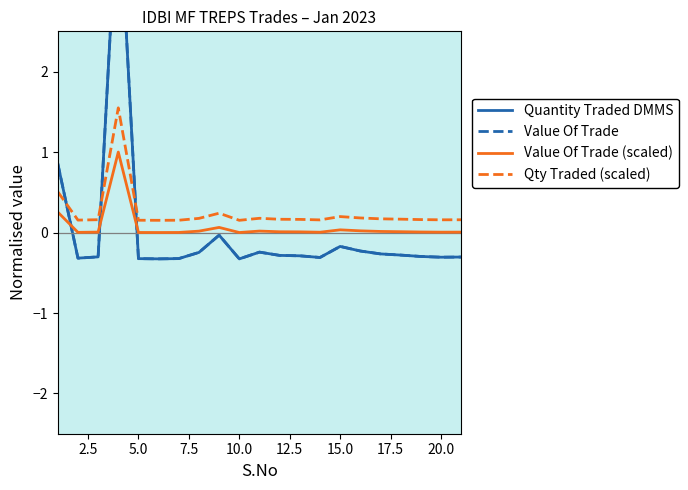

How many data points in Value Of Trade are less than 0?

19